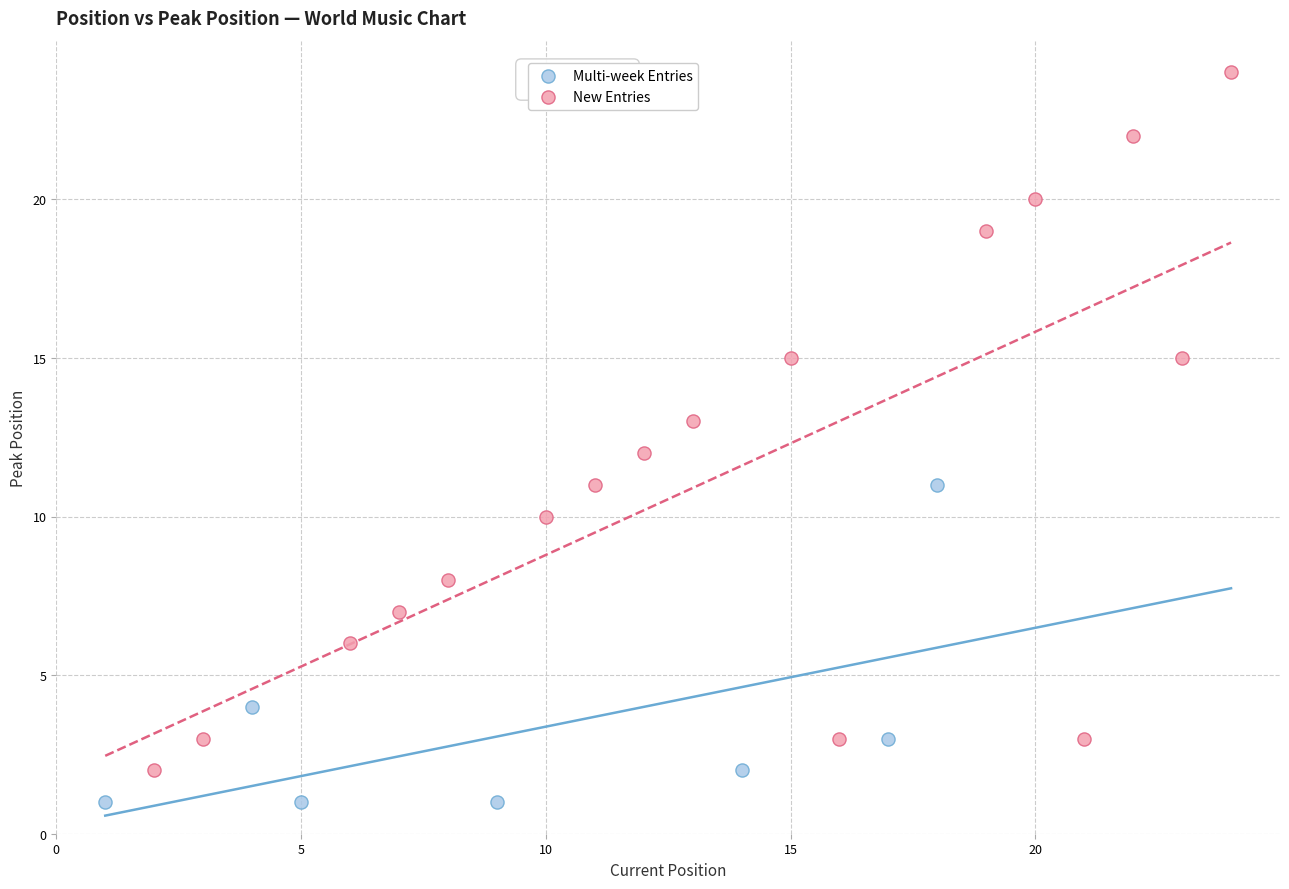

Which series contains the highest Y value?

New Entries